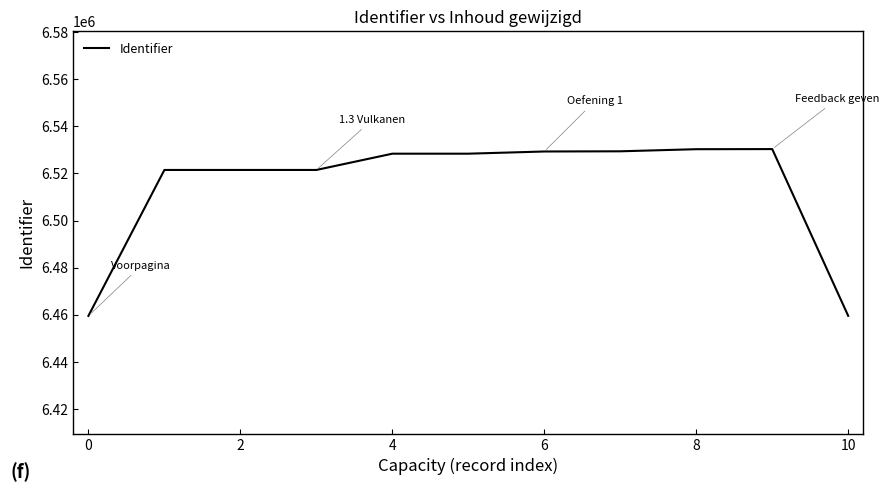

What is the difference between the maximum and minimum values?

70756